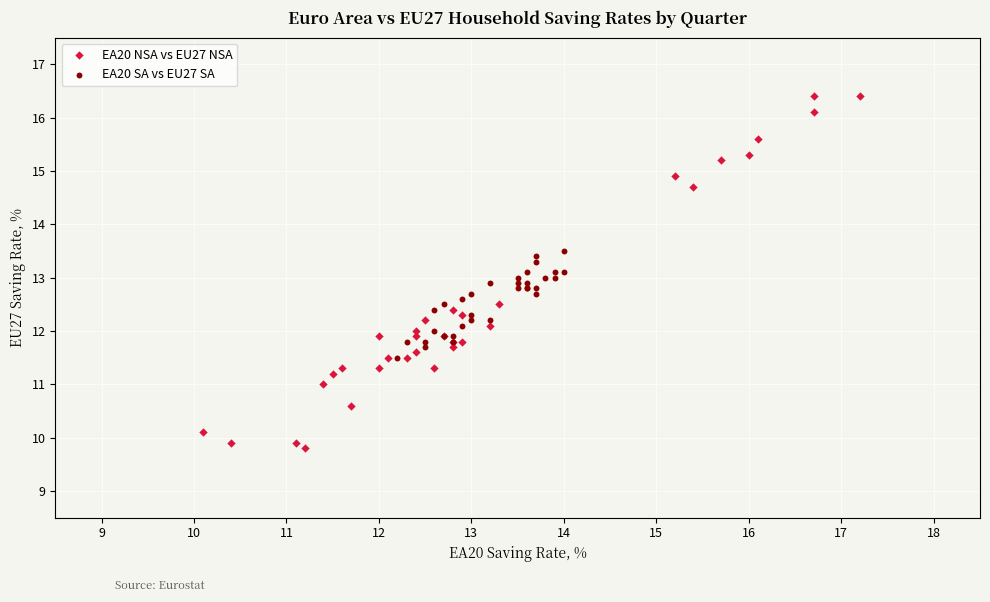

Which series has the widest spread of Y values?

EA20 NSA vs EU27 NSA